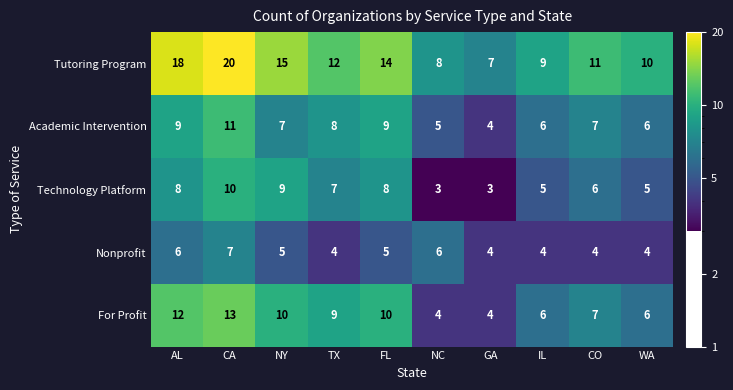

What is the spread (max minus min) of values at FL?

9